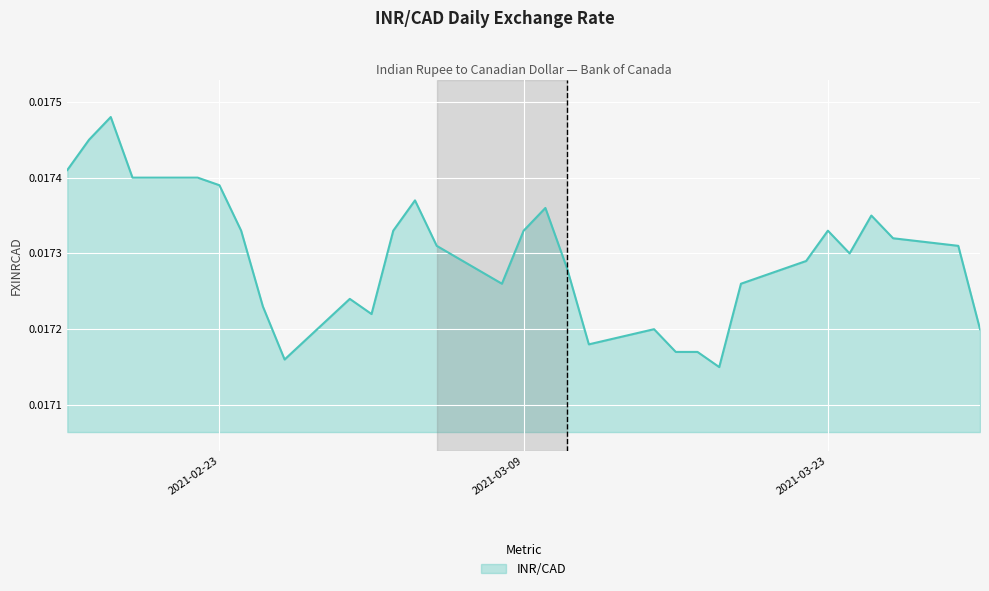

How many values are between 0 and 1?

31